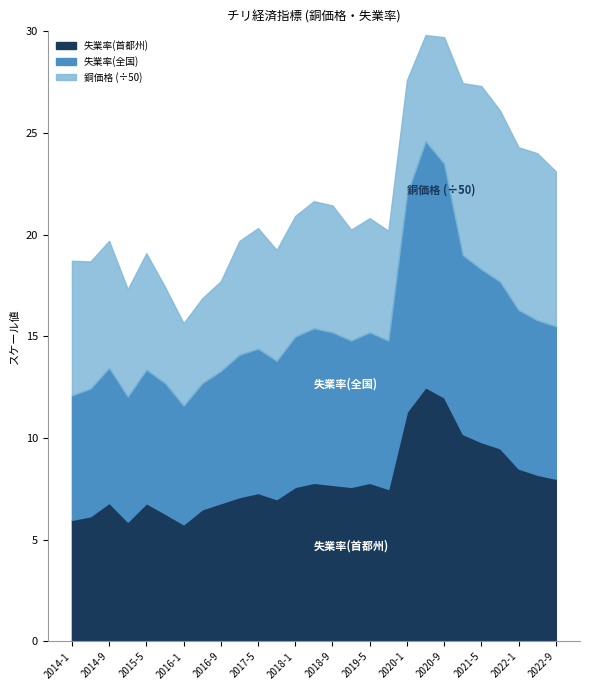

What are all the series names shown in the legend?

失業率(首都州), 失業率(全国), 銅価格 (÷50)